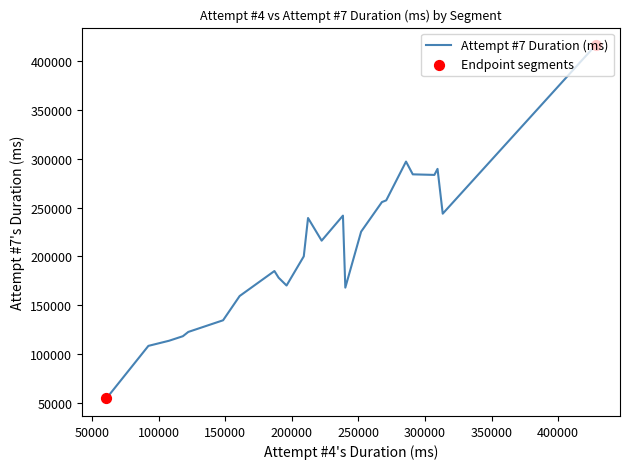

What is the difference between the maximum and minimum values?

361194